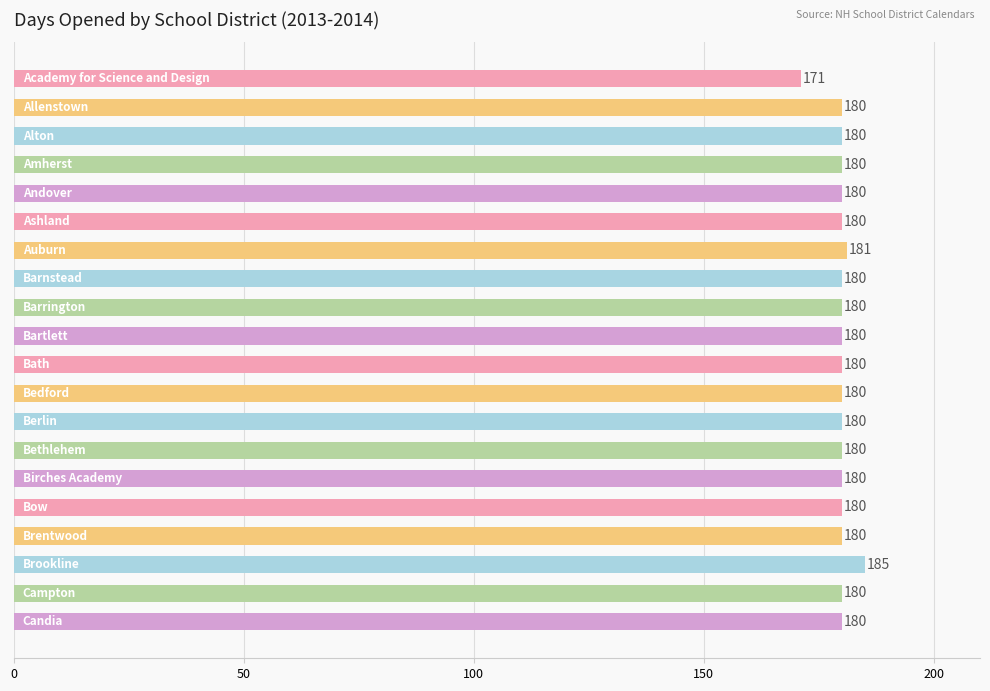

What is the difference between the maximum and minimum values?

14